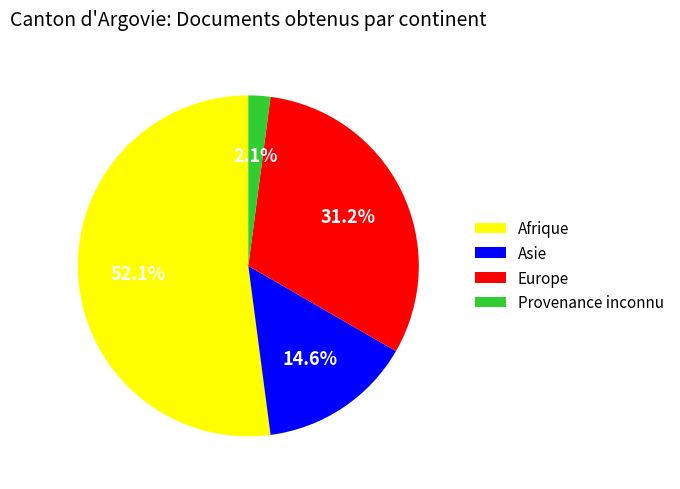

Between Afrique and Asie, which is larger?

Afrique